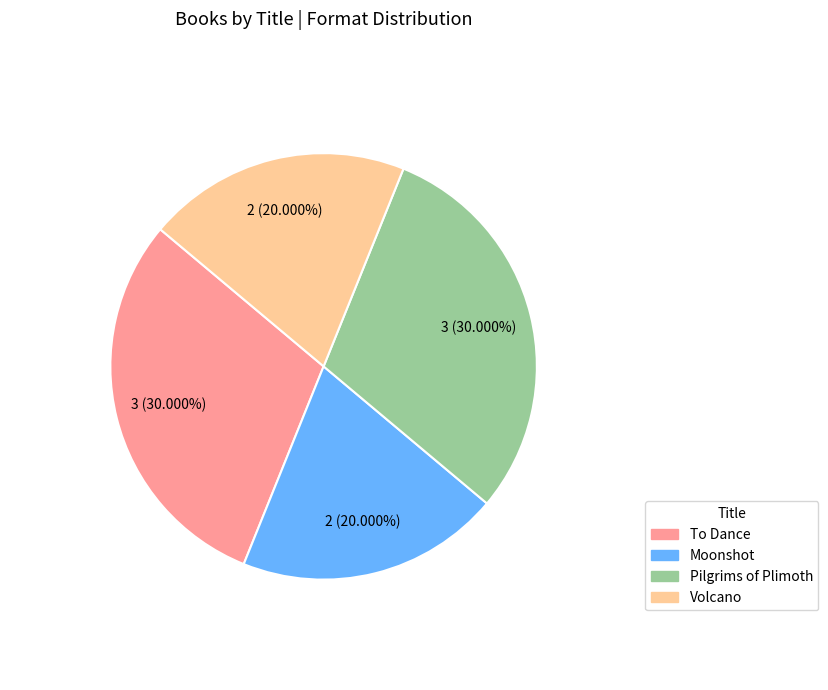

Does To Dance account for over 50% of the chart?

No